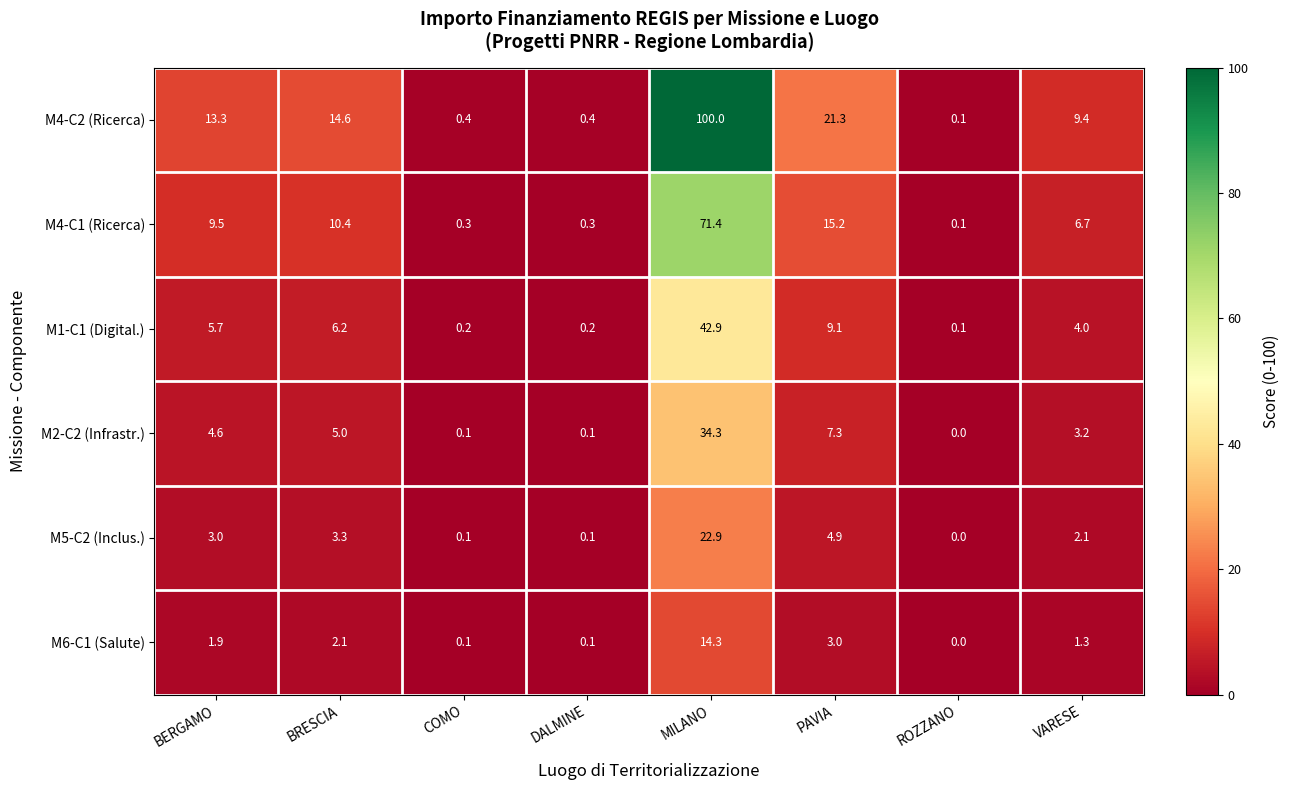

What is the sum of all M4-C1 (Ricerca) values?

113.9